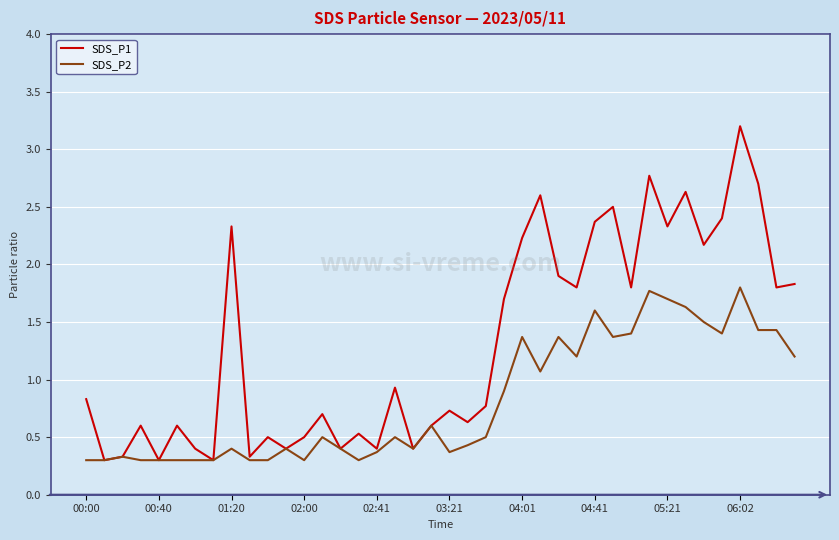

What is the greatest value displayed?

3.2